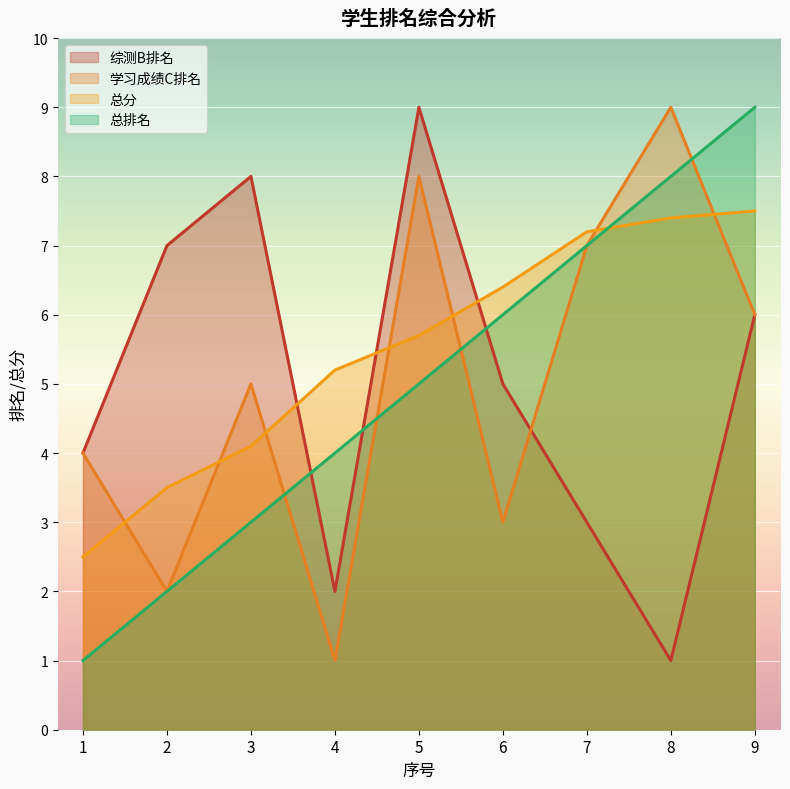

Does the chart display data point markers on the line(s)?

No